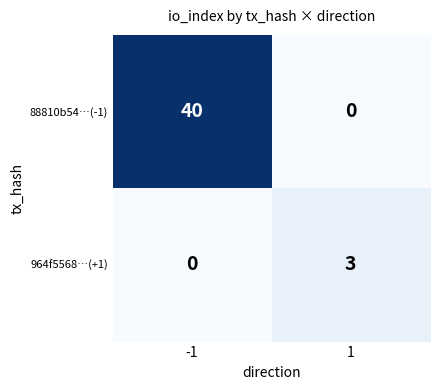

Which series changed the most between -1 and 1?

88810b54…(-1)